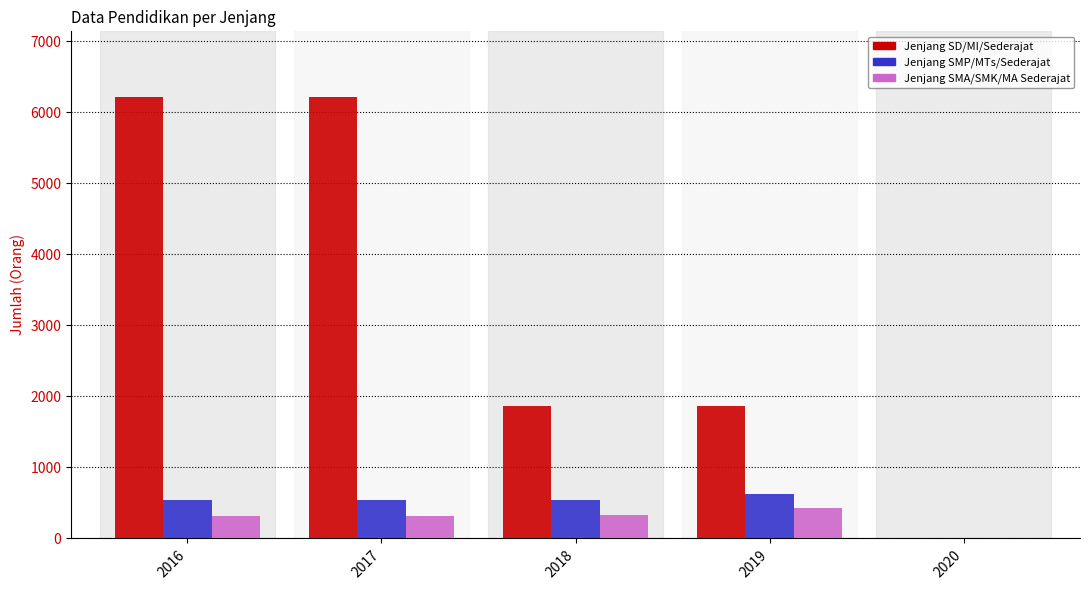

True or false: Jenjang SMP/MTs/Sederajat has a value of 625 at 2019.

True